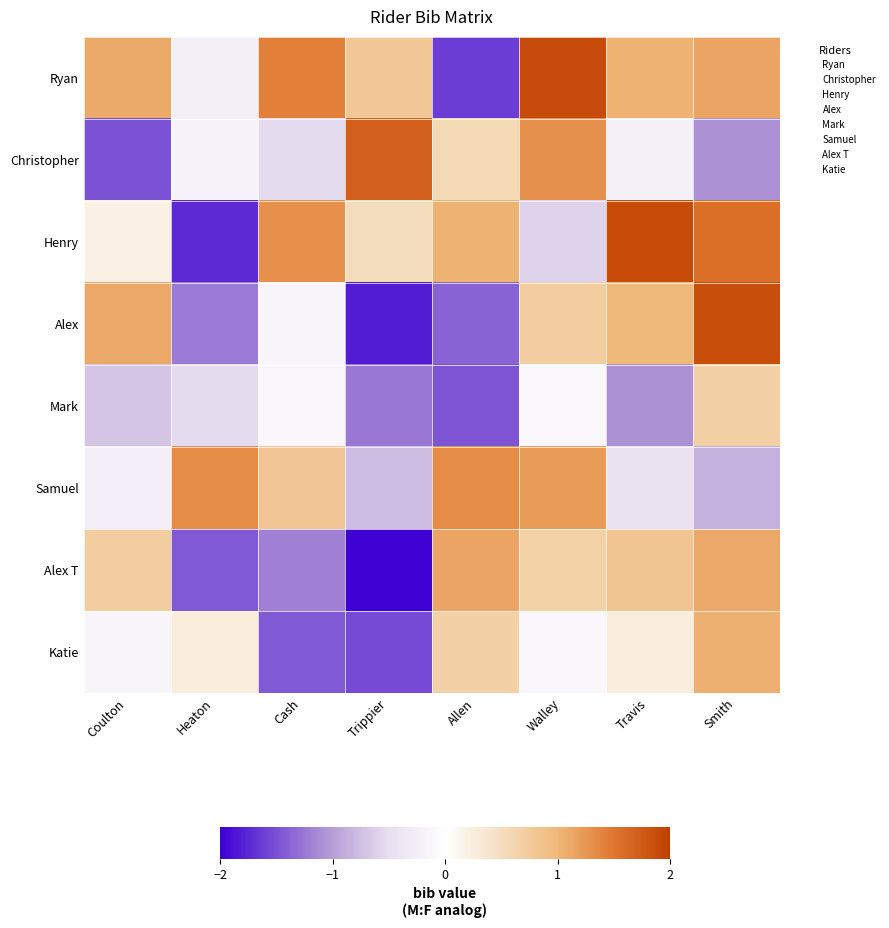

At which category is the sum across all series the highest?

Smith